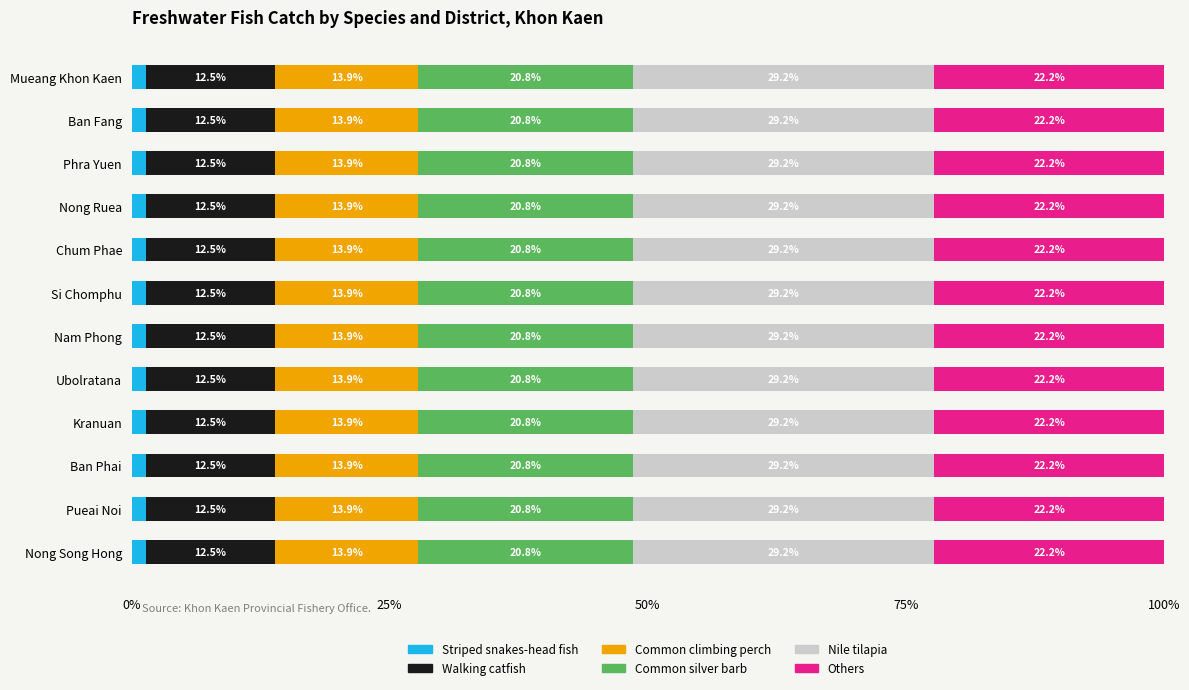

What is the total value across all series at Pueai Noi?

100.0